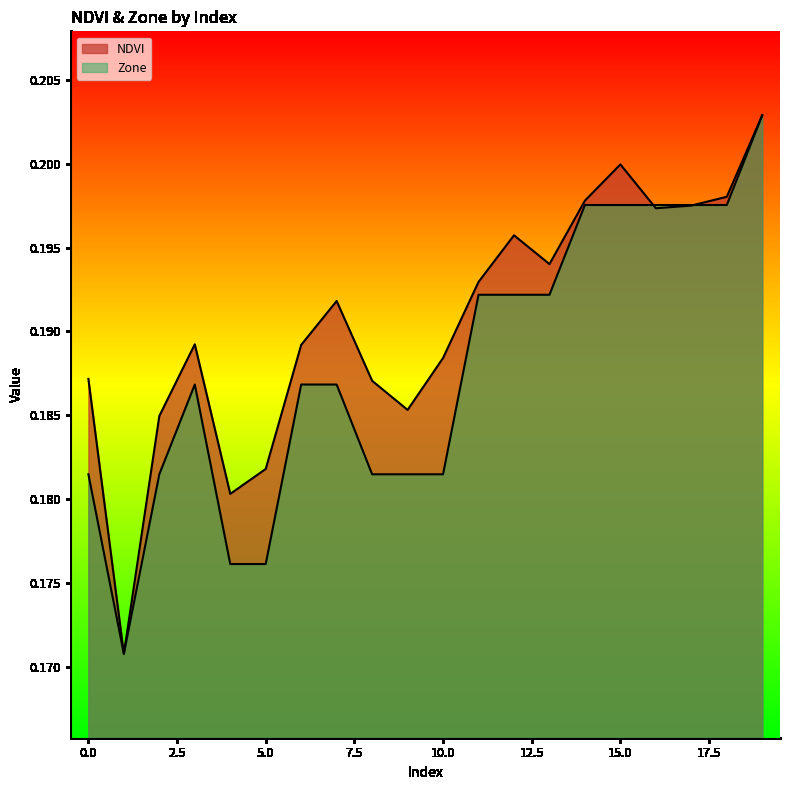

Rank the series by their maximum value, from highest to lowest.

NDVI, Zone